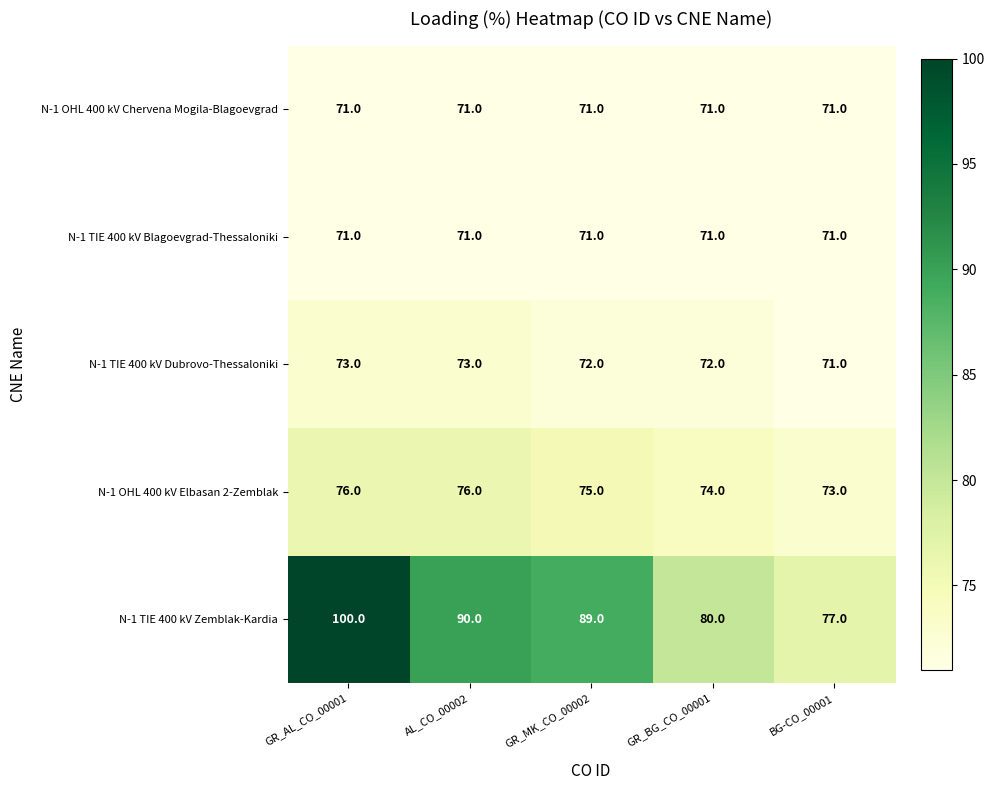

Which series has the largest total across all categories?

N-1 TIE 400 kV Zemblak-Kardia